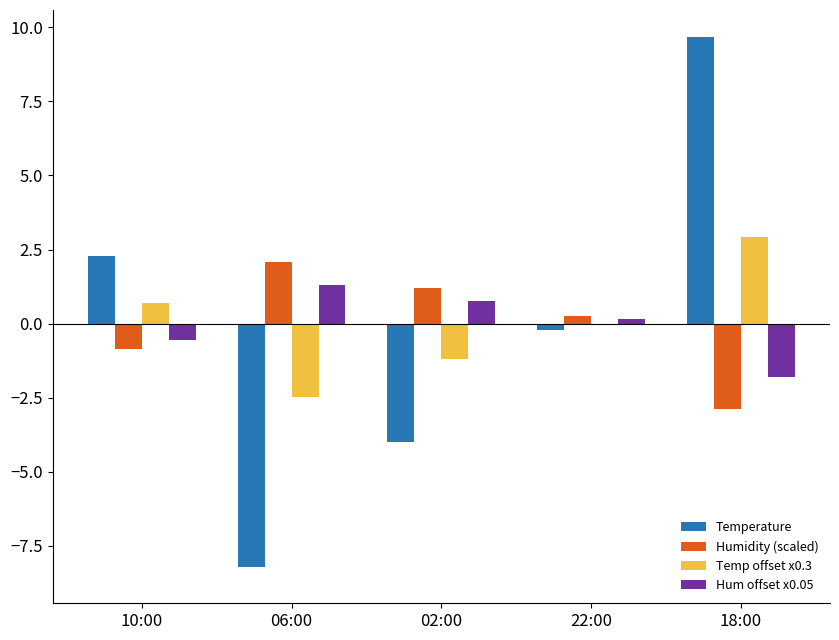

The value of Temperature at 10:00 is 3.0. True or false?

False